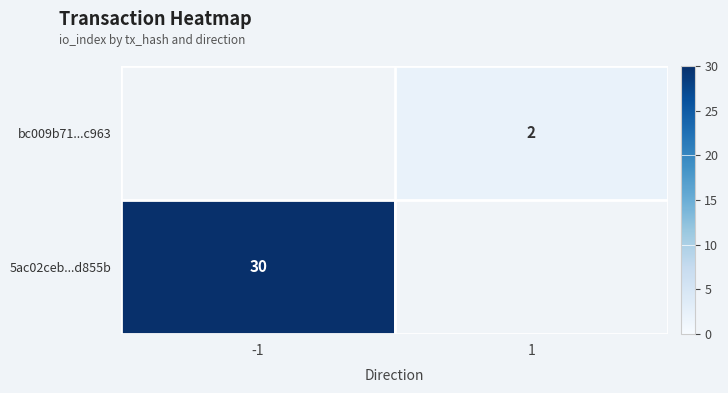

True or false: 5ac02ceb...d855b has a value of 21 at -1.

False